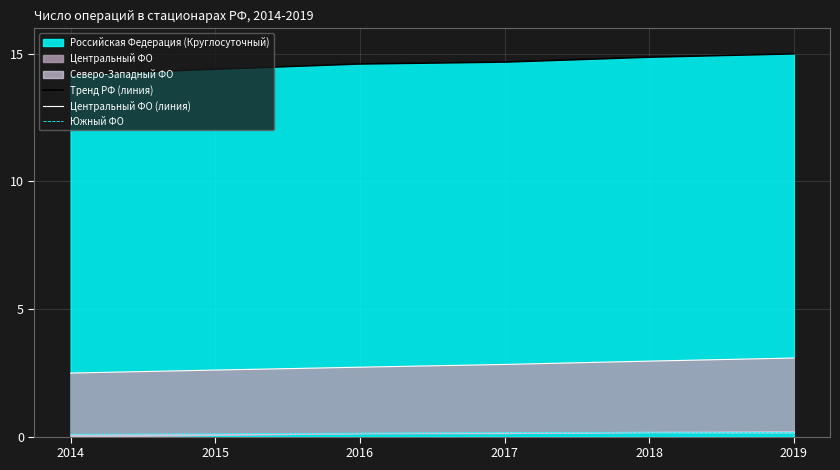

At how many categories does at least one series exceed 7?

6